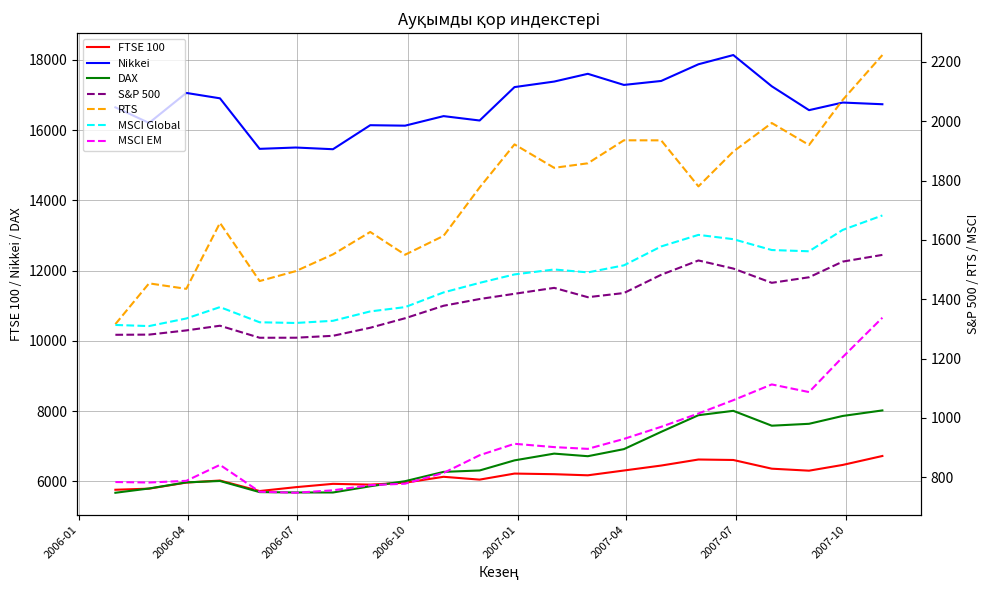

Which category has the lowest value in the DAX series?

2006-01-31